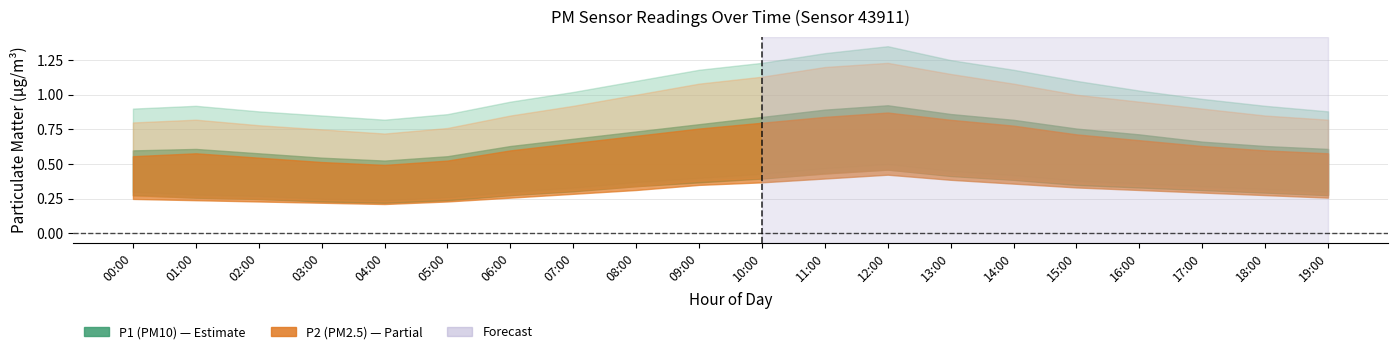

Reading right to left, list all the values displayed in this chart.

P1: 19:00=0.6	18:00=0.6	17:00=0.6	16:00=0.7	15:00=0.7	14:00=0.8	13:00=0.8	12:00=0.9	11:00=0.8	10:00=0.8	09:00=0.8	08:00=0.7	07:00=0.7	06:00=0.6	05:00=0.5	04:00=0.5	03:00=0.5	02:00=0.6	01:00=0.6	00:00=0.6
P1_upper: 19:00=0.9	18:00=0.9	17:00=1.0	16:00=1.0	15:00=1.1	14:00=1.2	13:00=1.2	12:00=1.4	11:00=1.3	10:00=1.2	09:00=1.2	08:00=1.1	07:00=1.0	06:00=0.9	05:00=0.9	04:00=0.8	03:00=0.8	02:00=0.9	01:00=0.9	00:00=0.9
P1_lower: 19:00=0.3	18:00=0.3	17:00=0.3	16:00=0.4	15:00=0.4	14:00=0.4	13:00=0.5	12:00=0.5	11:00=0.5	10:00=0.4	09:00=0.4	08:00=0.4	07:00=0.3	06:00=0.3	05:00=0.3	04:00=0.2	03:00=0.2	02:00=0.3	01:00=0.3	00:00=0.3
P2: 19:00=0.6	18:00=0.6	17:00=0.6	16:00=0.6	15:00=0.7	14:00=0.7	13:00=0.8	12:00=0.8	11:00=0.8	10:00=0.8	09:00=0.7	08:00=0.7	07:00=0.6	06:00=0.6	05:00=0.5	04:00=0.5	03:00=0.5	02:00=0.5	01:00=0.6	00:00=0.5
P2_upper: 19:00=0.8	18:00=0.8	17:00=0.9	16:00=0.9	15:00=1.0	14:00=1.1	13:00=1.1	12:00=1.2	11:00=1.2	10:00=1.1	09:00=1.1	08:00=1.0	07:00=0.9	06:00=0.8	05:00=0.8	04:00=0.7	03:00=0.8	02:00=0.8	01:00=0.8	00:00=0.8
P2_lower: 19:00=0.3	18:00=0.3	17:00=0.3	16:00=0.3	15:00=0.4	14:00=0.4	13:00=0.4	12:00=0.5	11:00=0.4	10:00=0.4	09:00=0.4	08:00=0.3	07:00=0.3	06:00=0.3	05:00=0.2	04:00=0.2	03:00=0.2	02:00=0.2	01:00=0.3	00:00=0.3